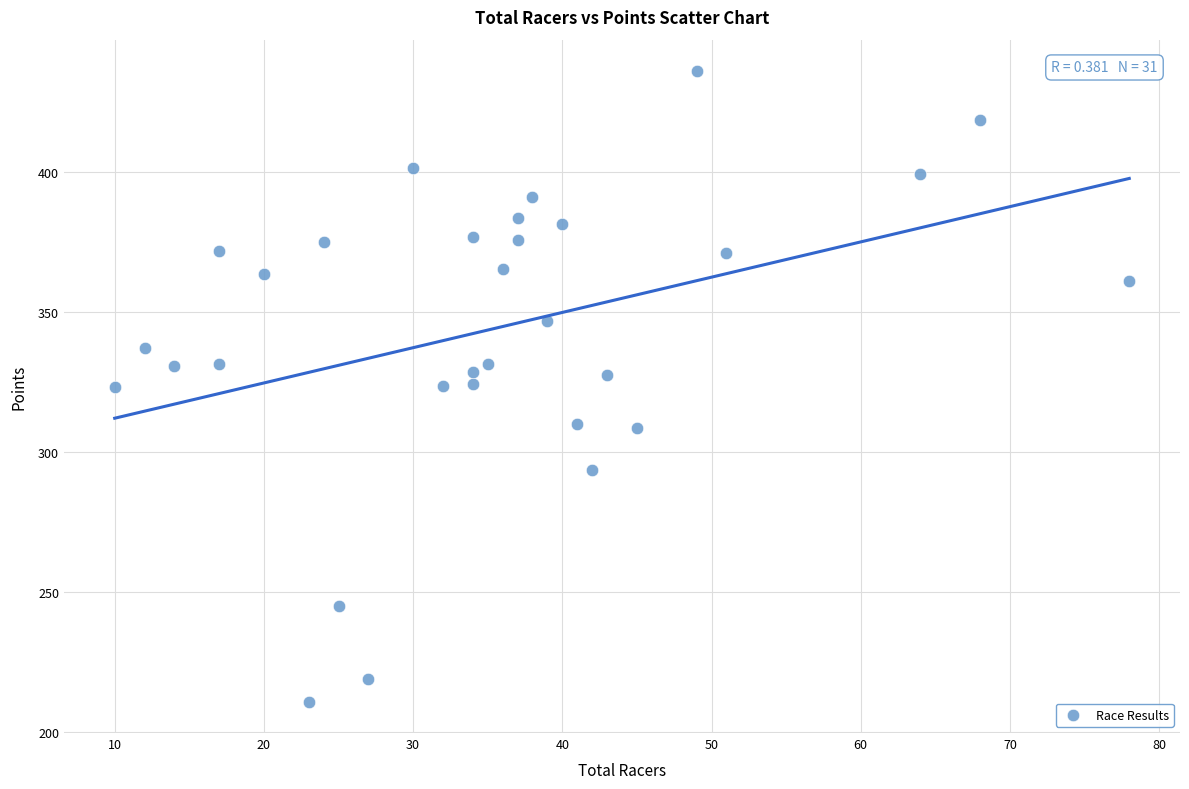

What is the range of X values (max minus min)?

68.0